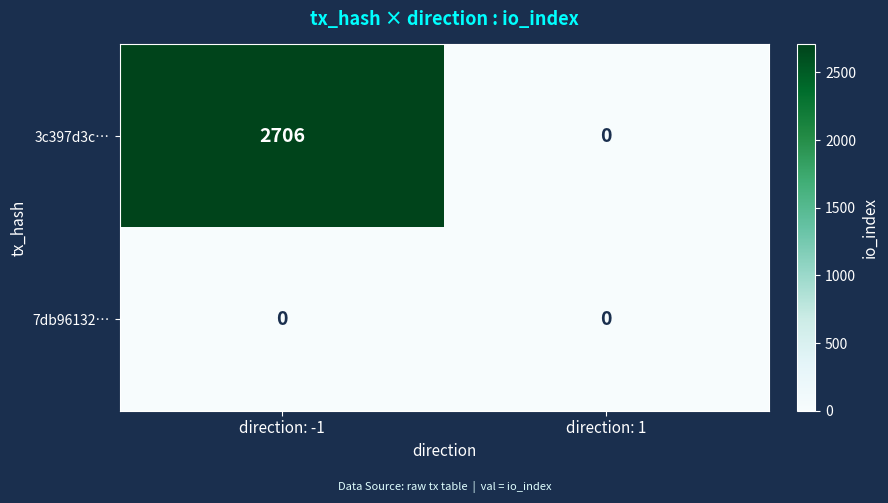

Reading right to left, extract all data points from this chart.

3c397d3c…: direction: 1=0	direction: -1=2706
7db96132…: direction: 1=0	direction: -1=0